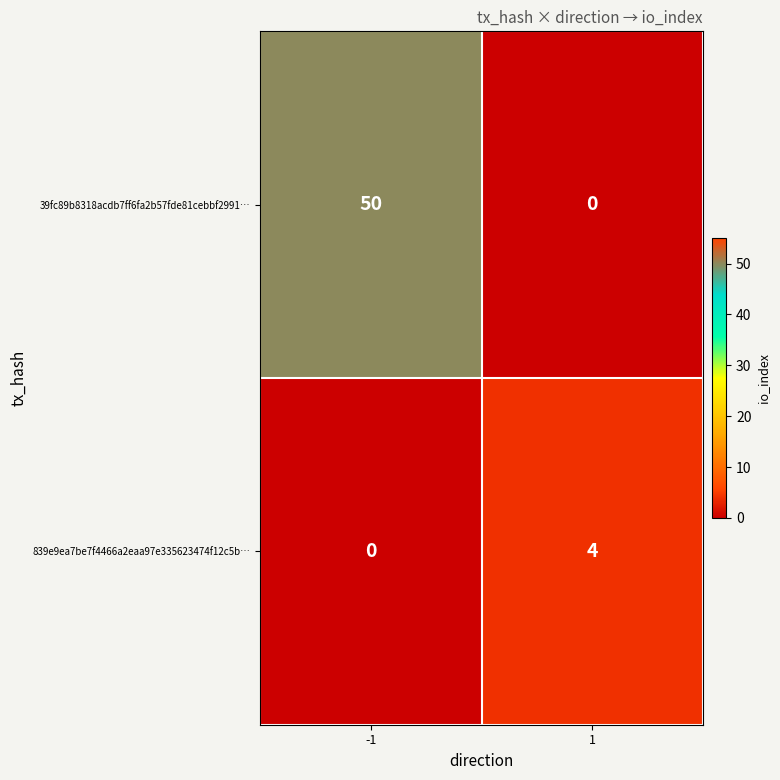

At -1, list the series in order from smallest to largest.

839e9ea7be7f4466a2eaa97e335623474f12c5b…, 39fc89b8318acdb7ff6fa2b57fde81cebbf2991…